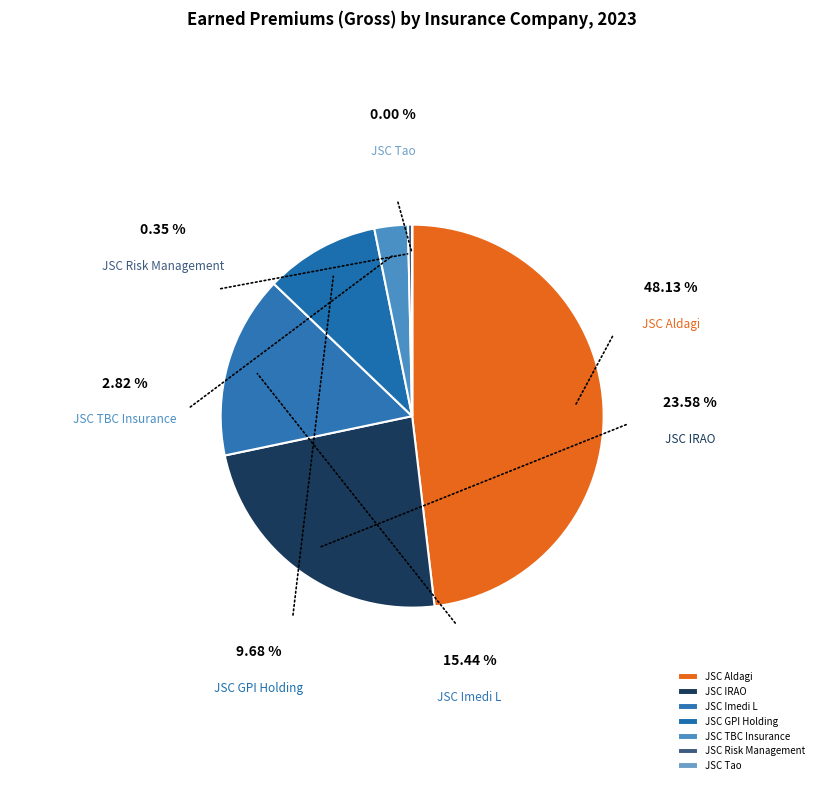

Which category has the biggest portion of the pie?

JSC Insurance Company Aldagi